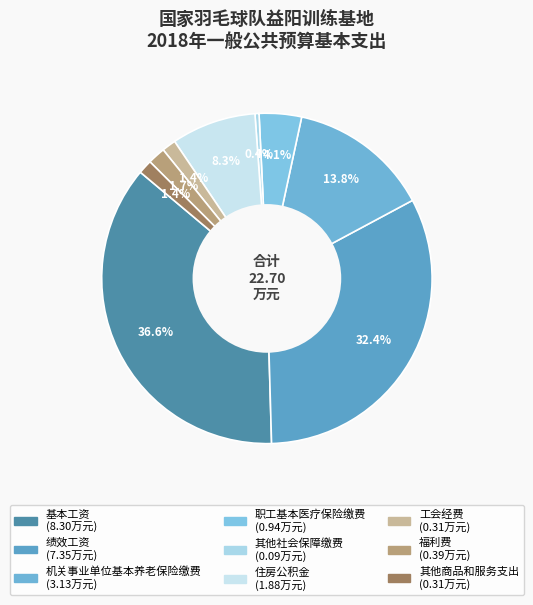

Is the sum of 福利费 and 基本工资 greater than half?

No